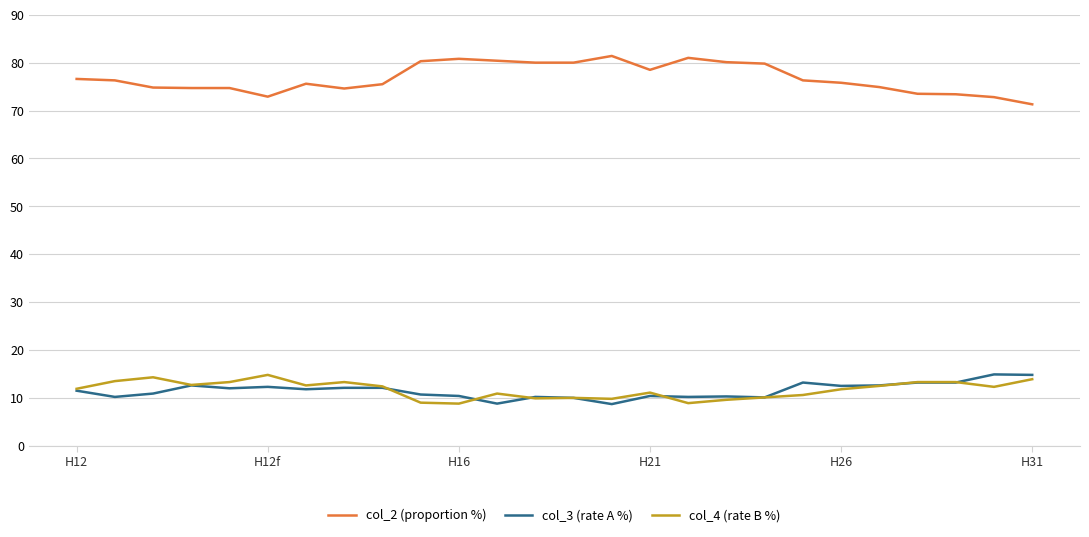

True or false: col_4 (rate B %) and col_3 (rate A %) intersect in this chart.

True